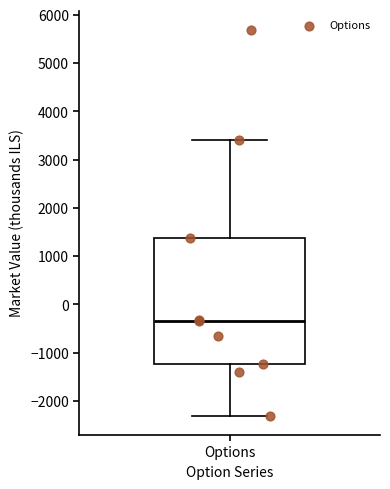

Read this box plot against the y-axis: the position of the median line, the range covered by the box, and the ends of both whiskers. The values are not printed on the chart, so give them approximately, as read against the axis.

median -300, box -1200 to 1400, whiskers -2300 to 3400